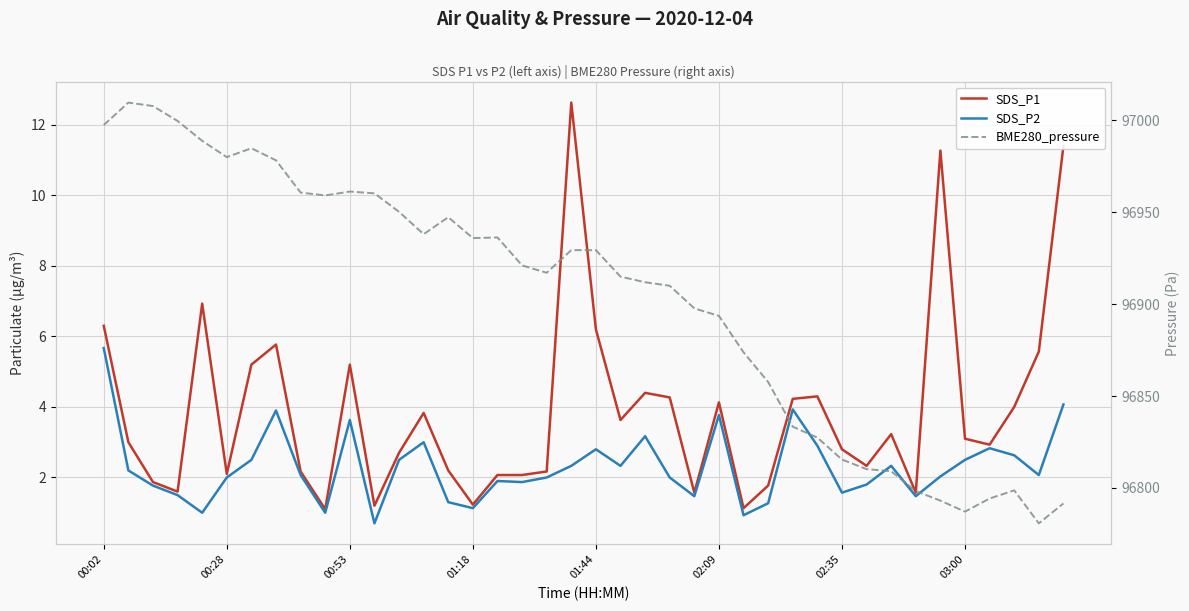

What is the difference between the maximum and second lowest values in the BME280_pressure series?

222.7